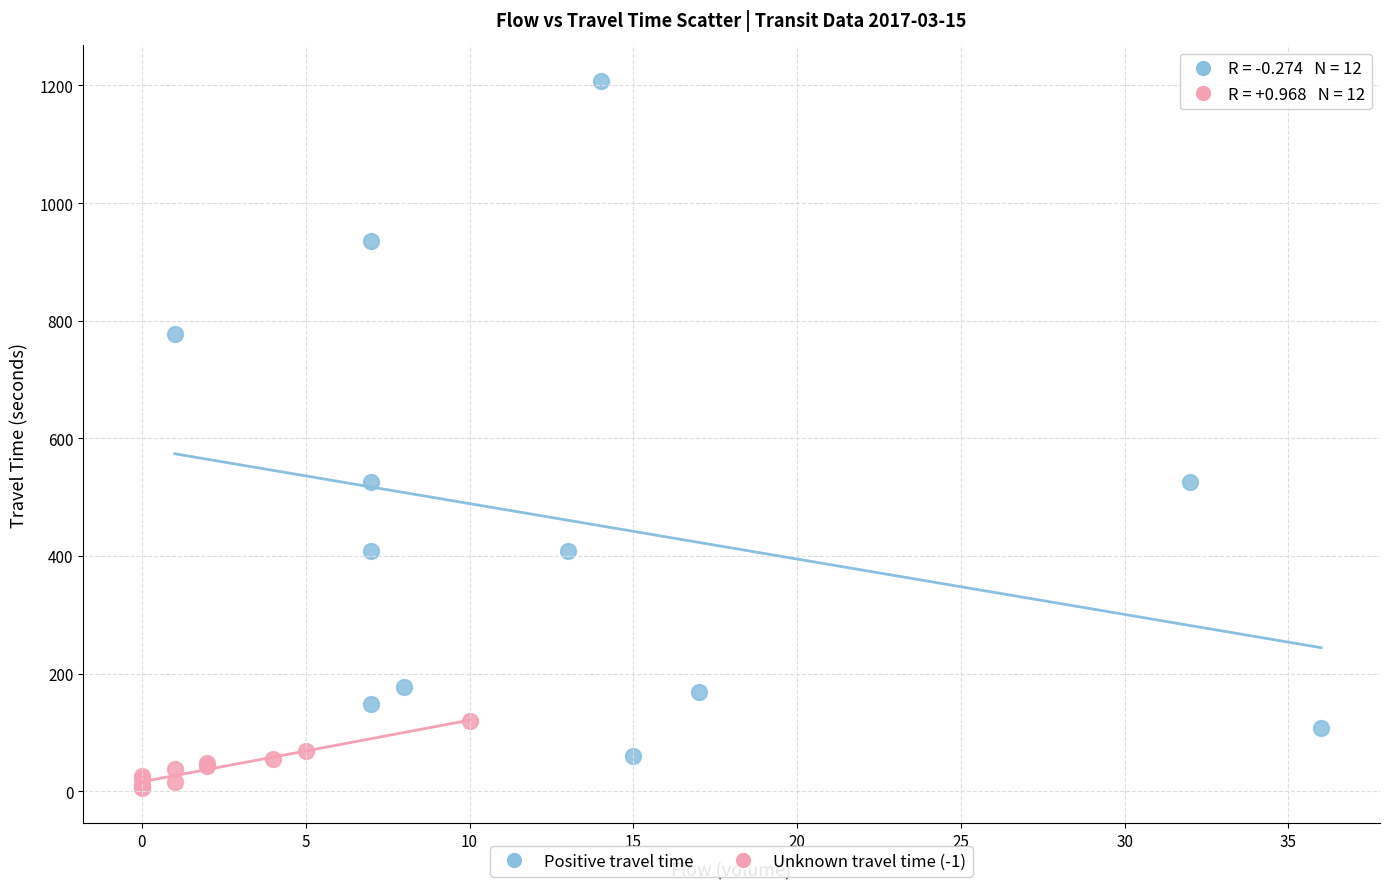

Which series contains the lowest Y value?

Unknown travel time (-1)